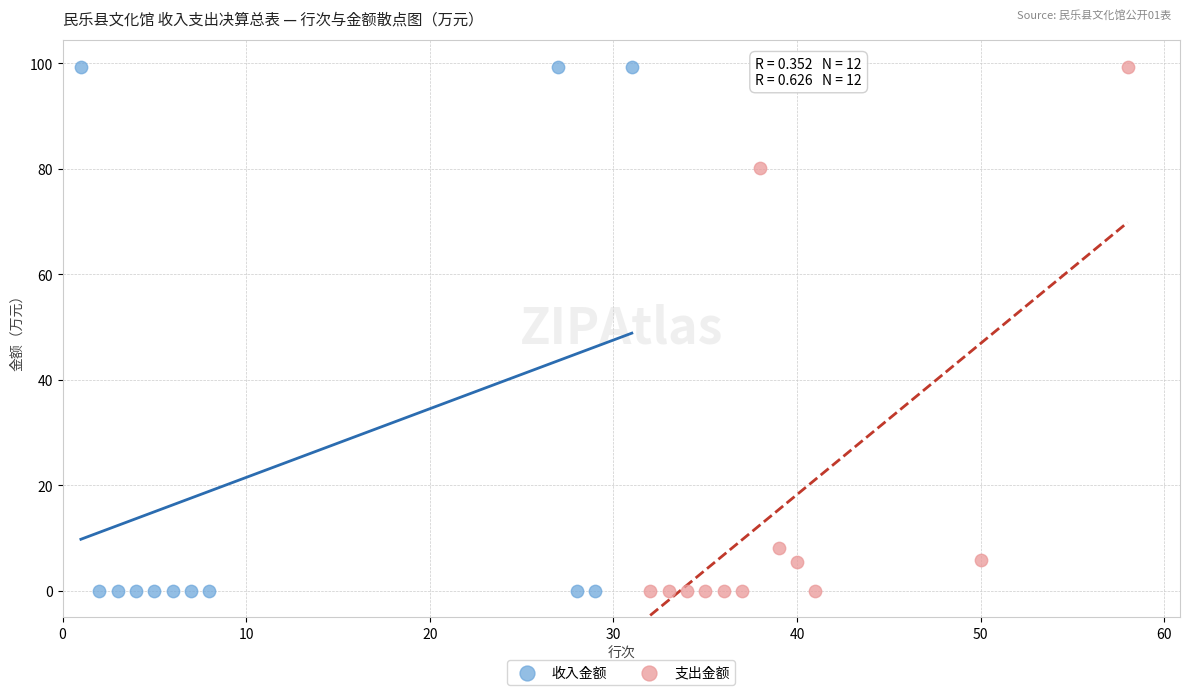

What are all the series names shown in the legend?

收入金额, 支出金额